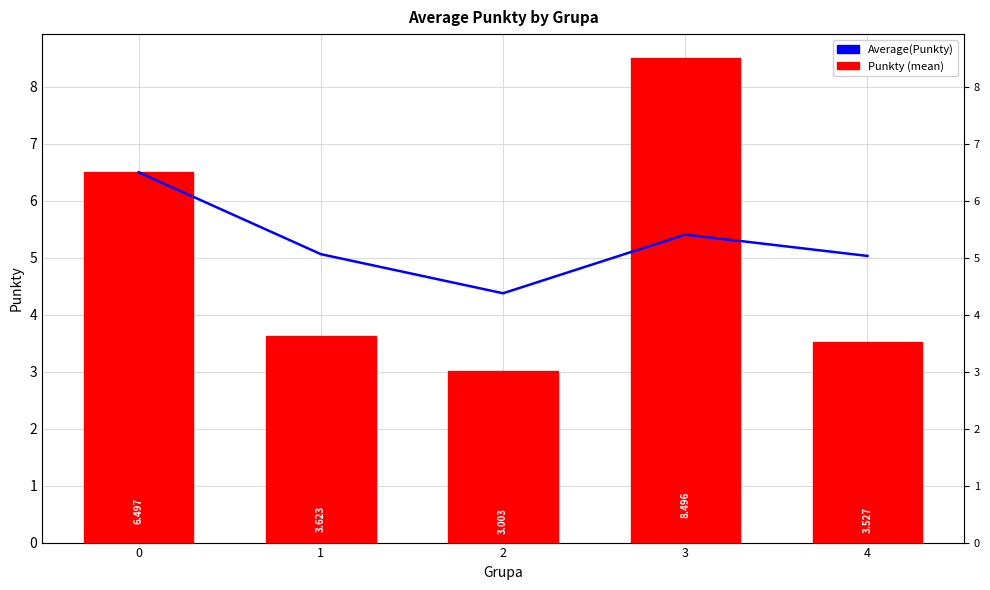

Reading right to left, transcribe all the data shown in this chart.

Average(Punkty): 4=5.0	3=5.4	2=4.4	1=5.1	0=6.5
Punkty (mean): 4=3.5	3=8.5	2=3.0	1=3.6	0=6.5